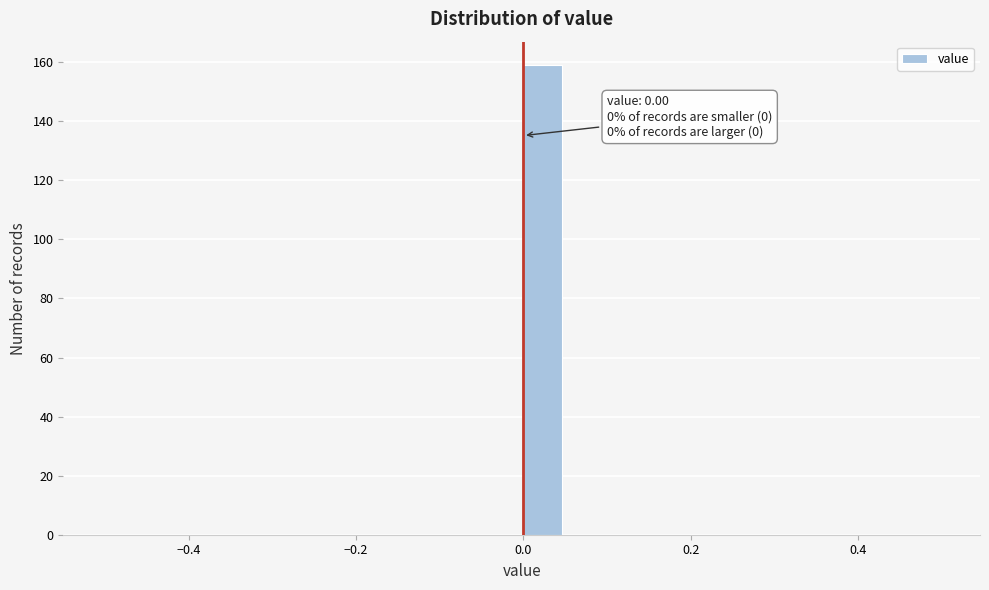

Around what value on the x-axis is the tallest bar? Give the approximate position of its centre, as read against the axis.

0.02